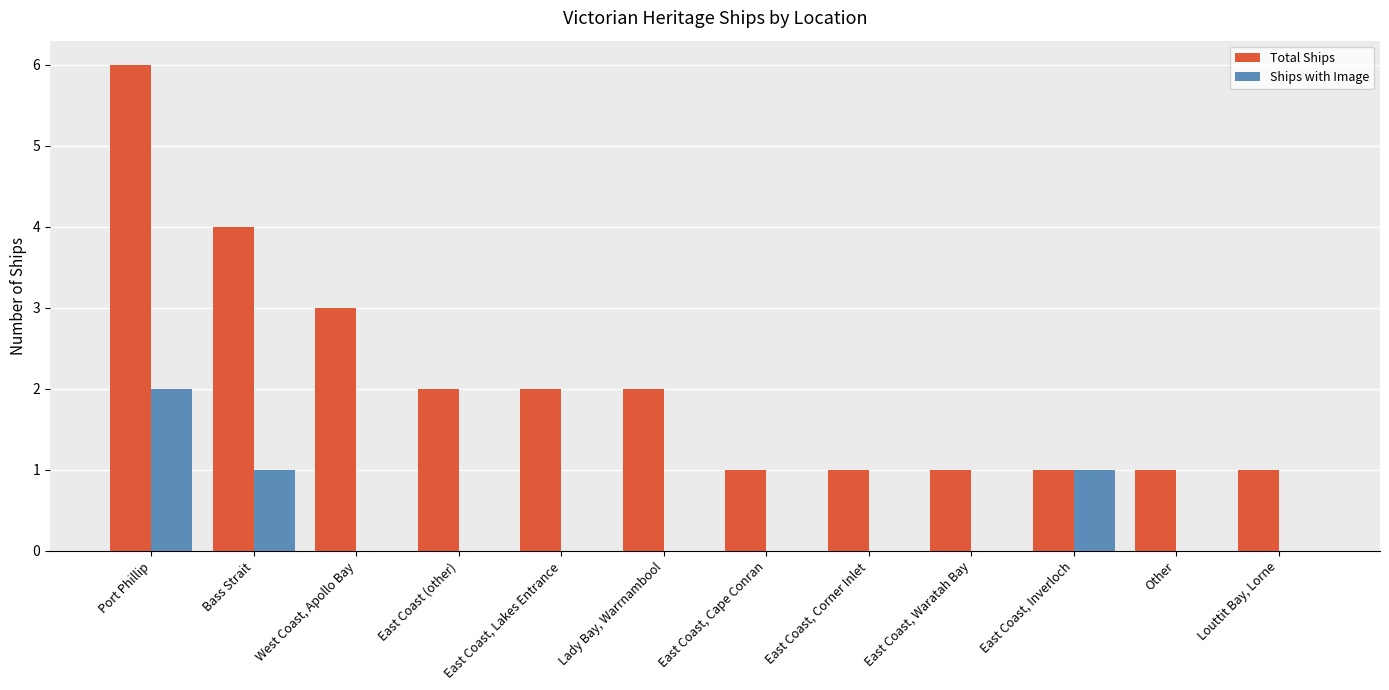

Reading left to right, transcribe all the data shown in this chart.

Total Ships: Port Phillip=6	Bass Strait=4	West Coast, Apollo Bay=3	East Coast (other)=2	East Coast, Lakes Entrance=2	Lady Bay, Warrnambool=2	East Coast, Cape Conran=1	East Coast, Corner Inlet=1	East Coast, Waratah Bay=1	East Coast, Inverloch=1	Other=1	Louttit Bay, Lorne=1
Ships with Image: Port Phillip=2	Bass Strait=1	West Coast, Apollo Bay=0	East Coast (other)=0	East Coast, Lakes Entrance=0	Lady Bay, Warrnambool=0	East Coast, Cape Conran=0	East Coast, Corner Inlet=0	East Coast, Waratah Bay=0	East Coast, Inverloch=1	Other=0	Louttit Bay, Lorne=0